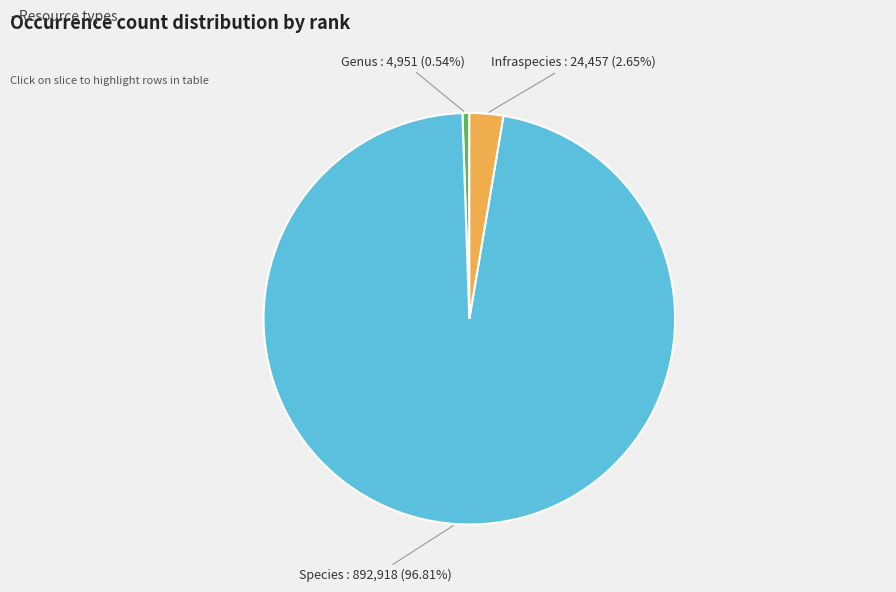

Is there a majority slice in this chart?

Yes